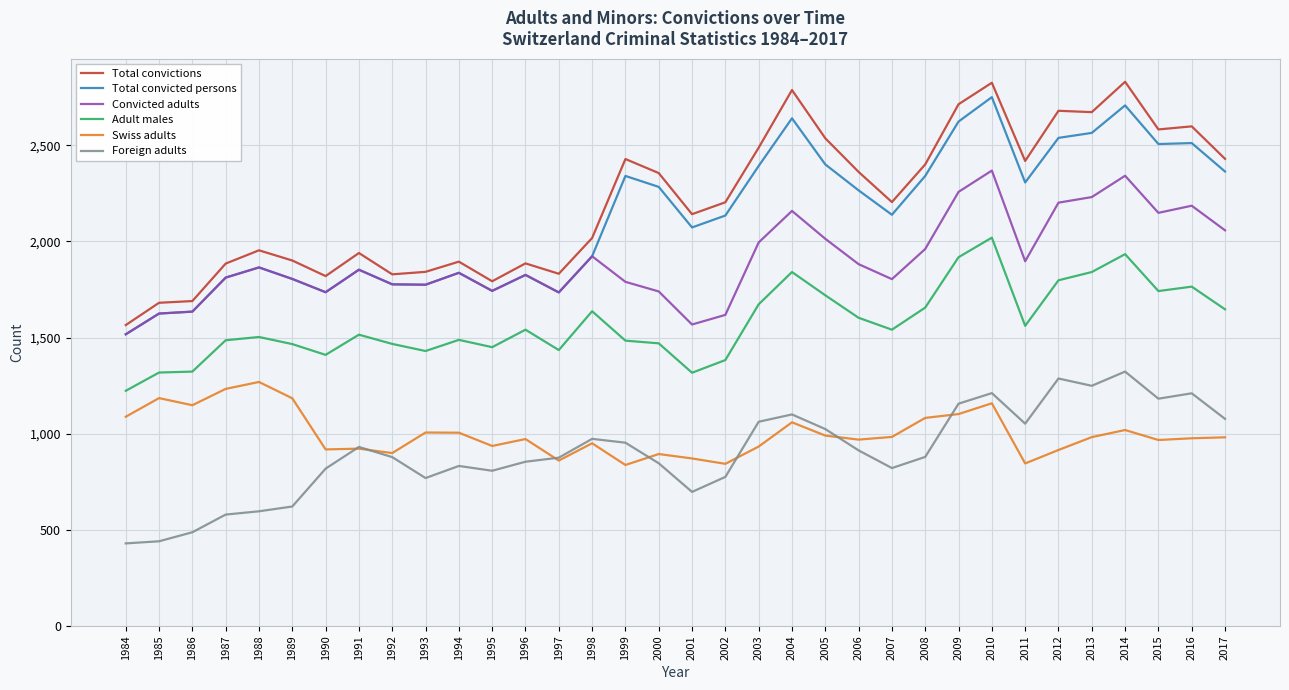

How many lines are shown in the chart?

6